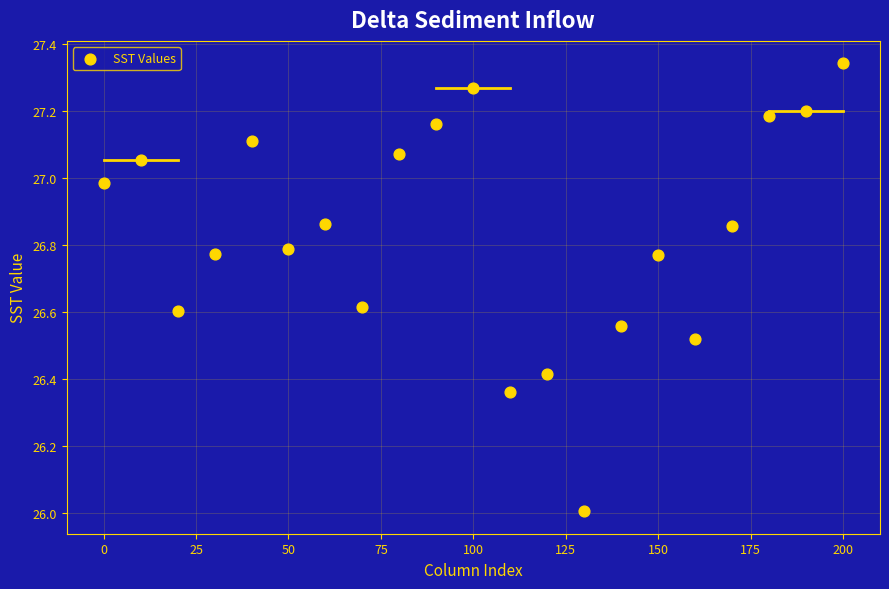

What is the range of X values (max minus min)?

200.0